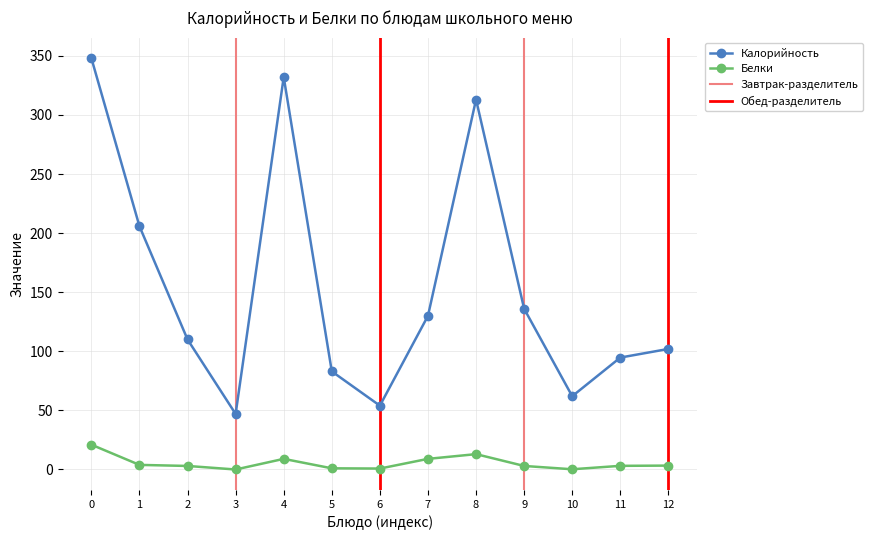

How many lines are shown in the chart?

2